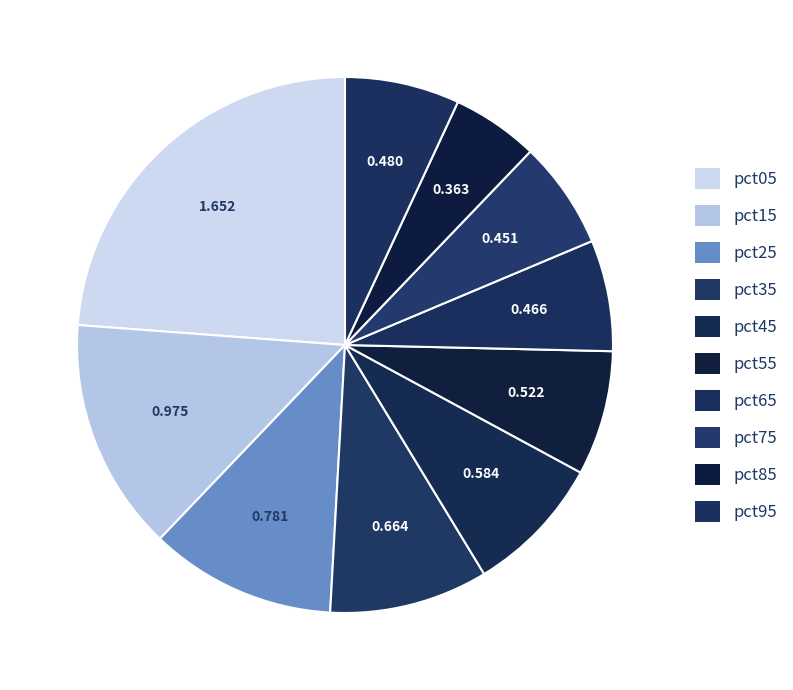

Between pct95 and pct85, which is larger?

pct95